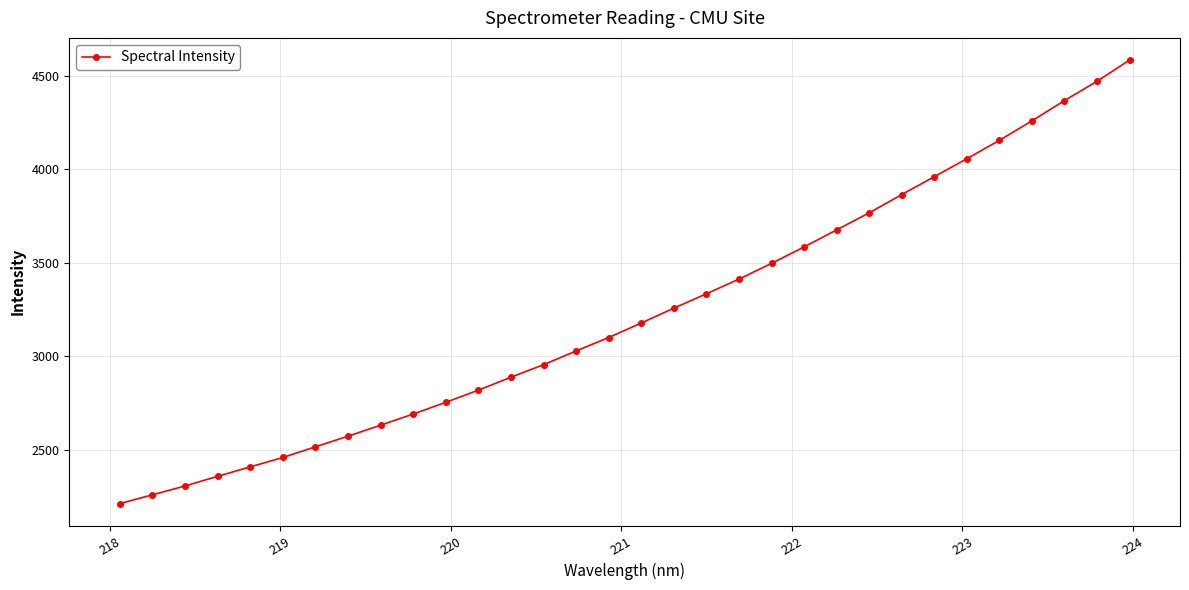

What is the value of the 27th point from the left?

4057.2